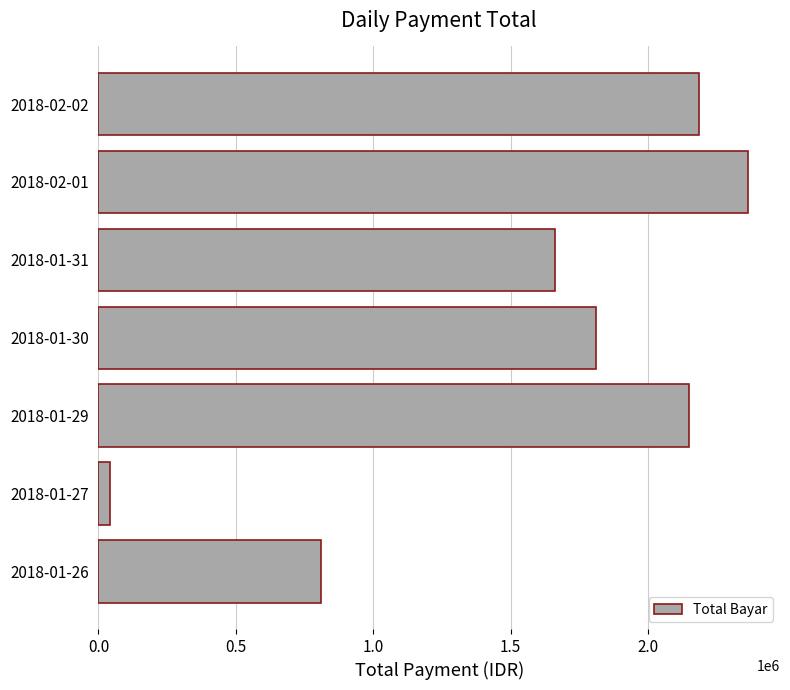

Rank the categories by value from highest to lowest.

2018-02-01, 2018-02-02, 2018-01-29, 2018-01-30, 2018-01-31, 2018-01-26, 2018-01-27